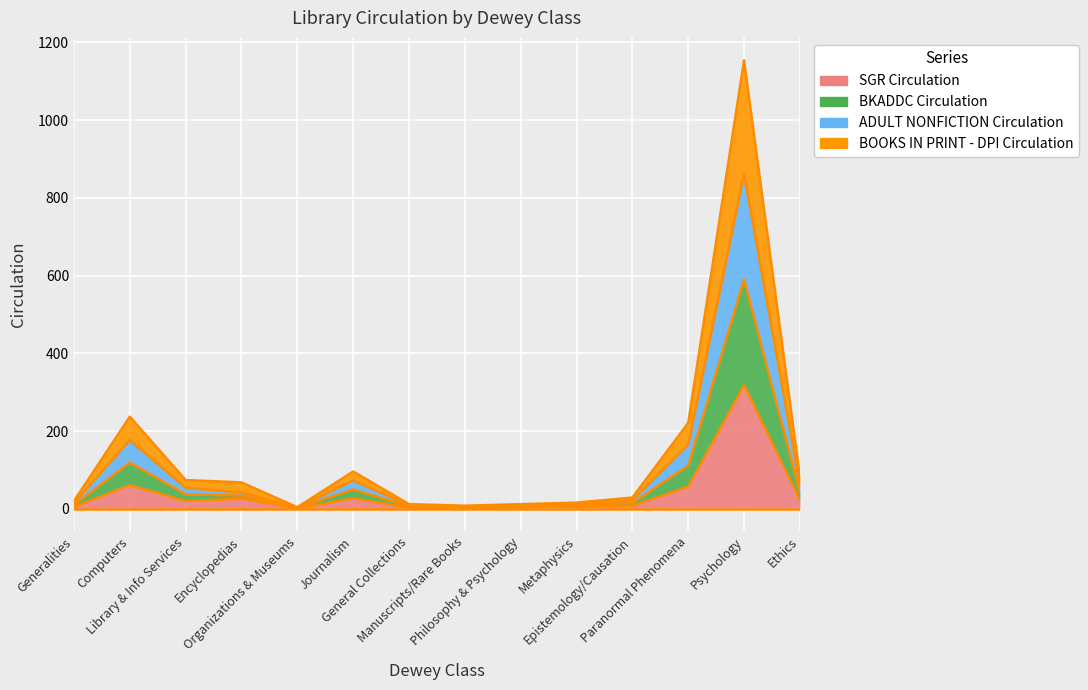

What are all the series names shown in the legend?

SGR Circulation, BKADDC Circulation, ADULT NONFICTION Circulation, BOOKS IN PRINT - DPI Circulation